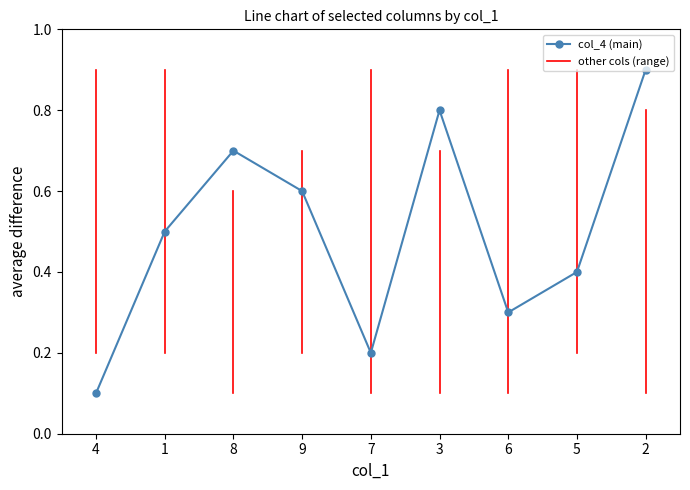

The col_5 series shows 0.8 at 7. True or false?

False